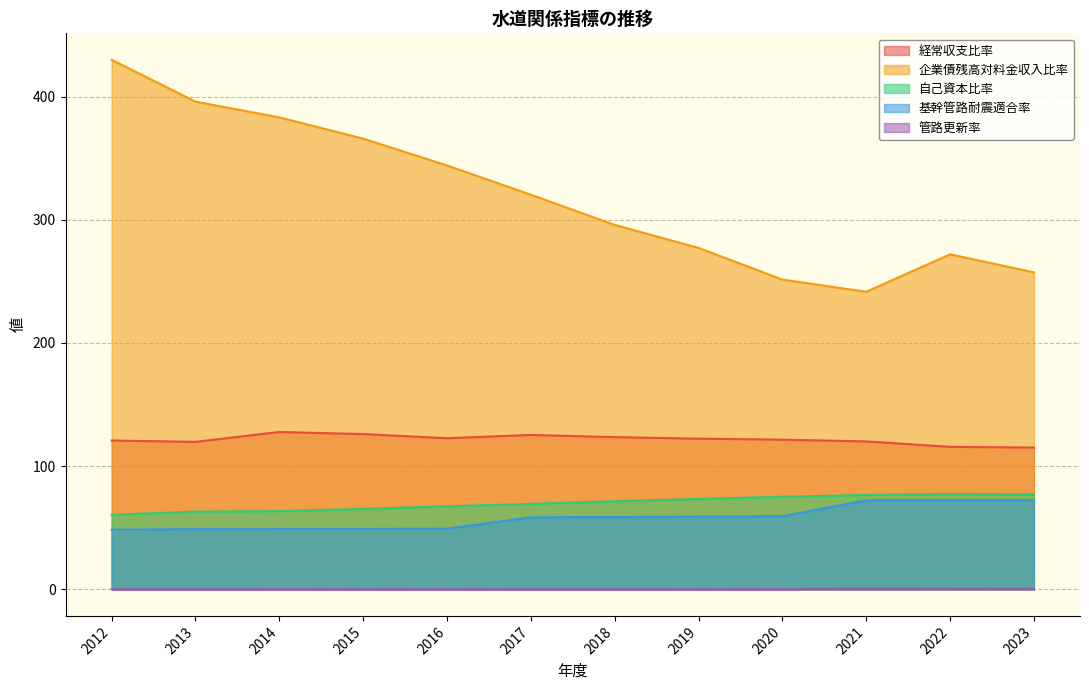

True or false: 管路更新率 has a value of 0.4 at 2020.

False